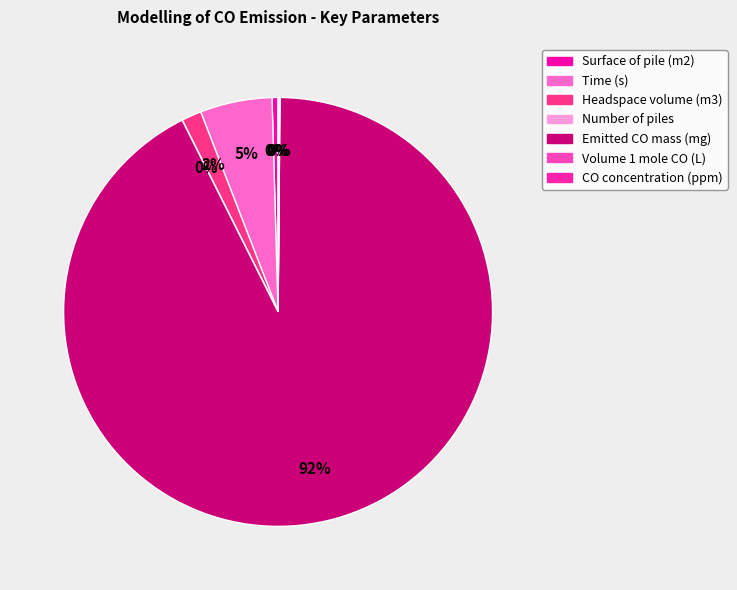

What is the ratio of the value at Time (s) to the value at Emitted CO mass (mg)?

0.1